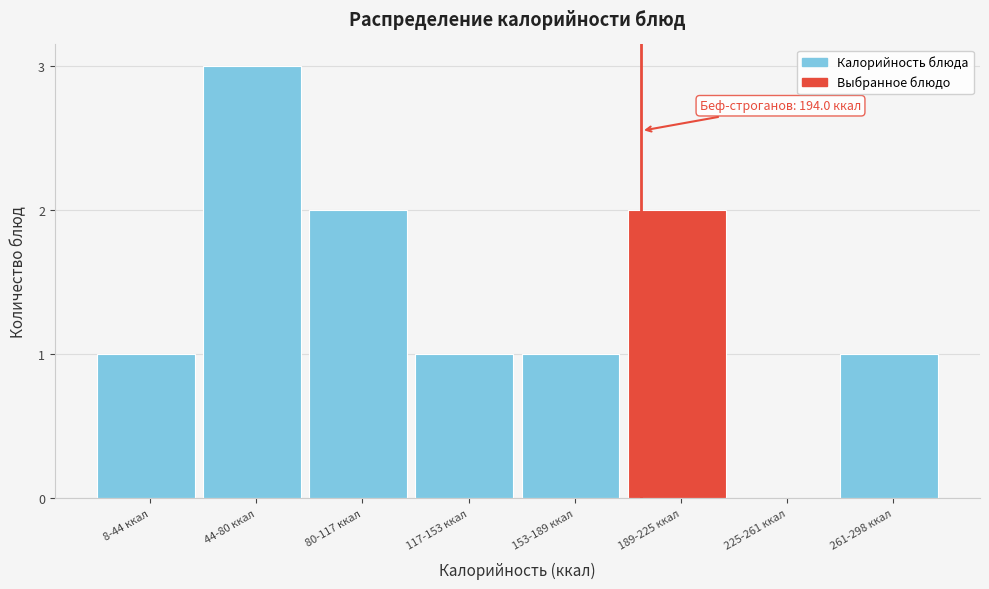

Reading right to left, list all the values displayed in this chart.

261-298 ккал=1	225-261 ккал=0	189-225 ккал=2	153-189 ккал=1	117-153 ккал=1	80-117 ккал=2	44-80 ккал=3	8-44 ккал=1